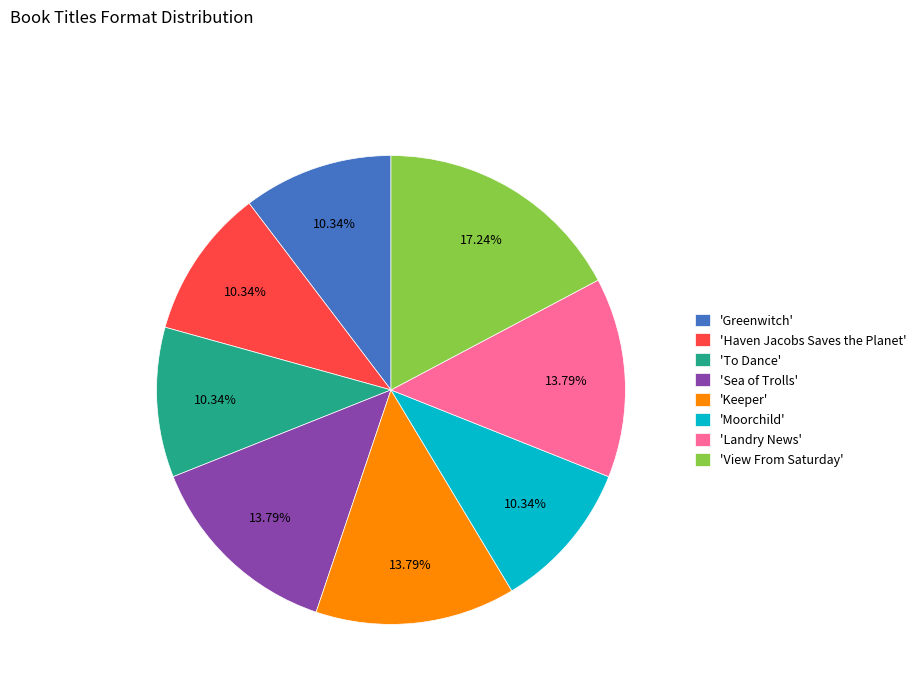

Combined, do 'View From Saturday' and 'Keeper' account for over 50%?

No